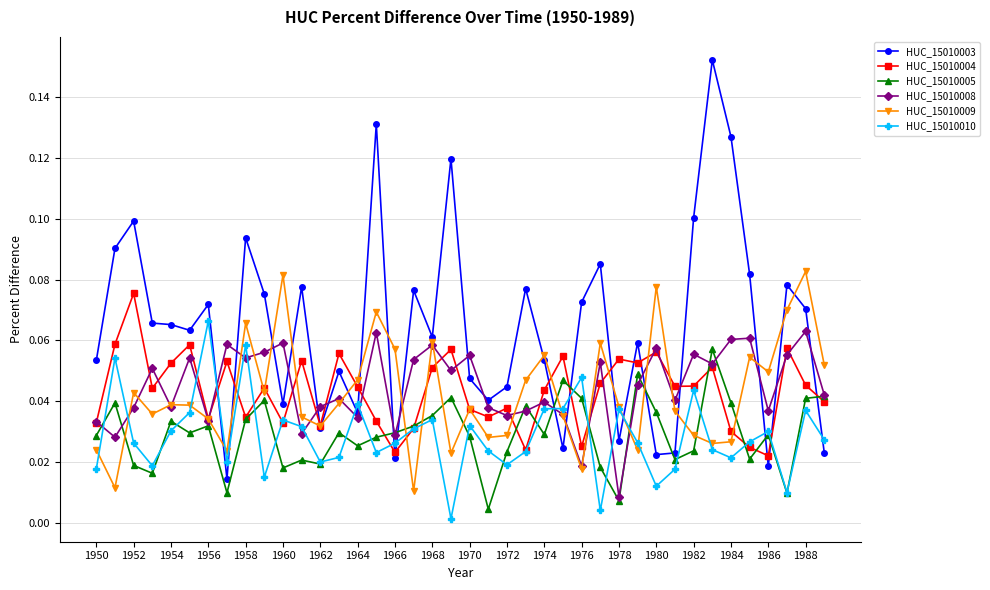

Which series has the widest spread of values?

HUC_15010003